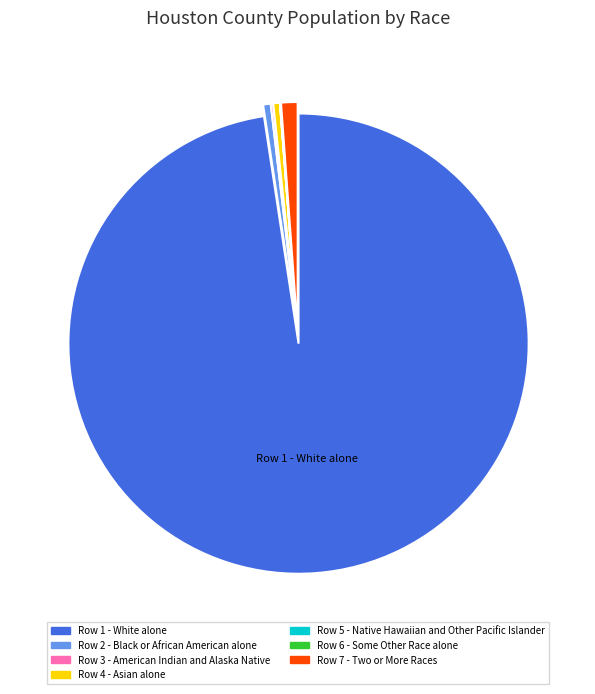

Is there any slice that represents more than half of the pie?

Yes